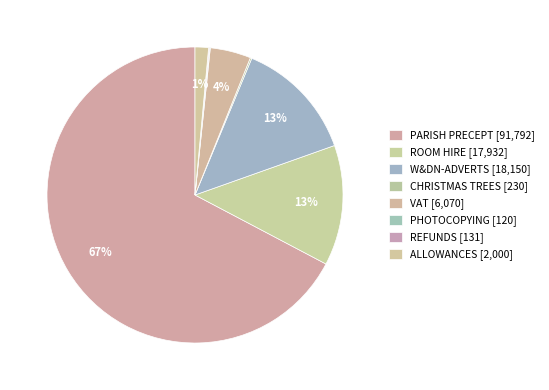

What is the total percentage of PARISH PRECEPT and PHOTOCOPYING?

67.4%